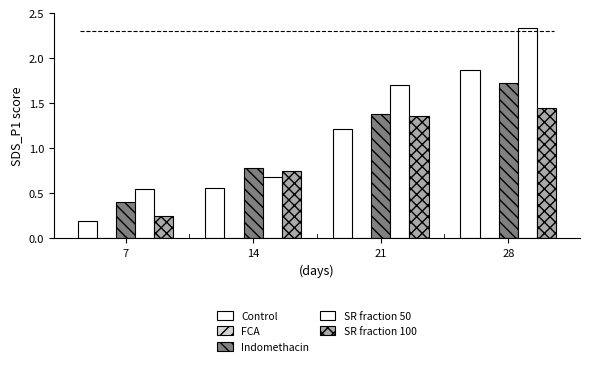

Which series has the largest total across all categories?

SR fraction 50